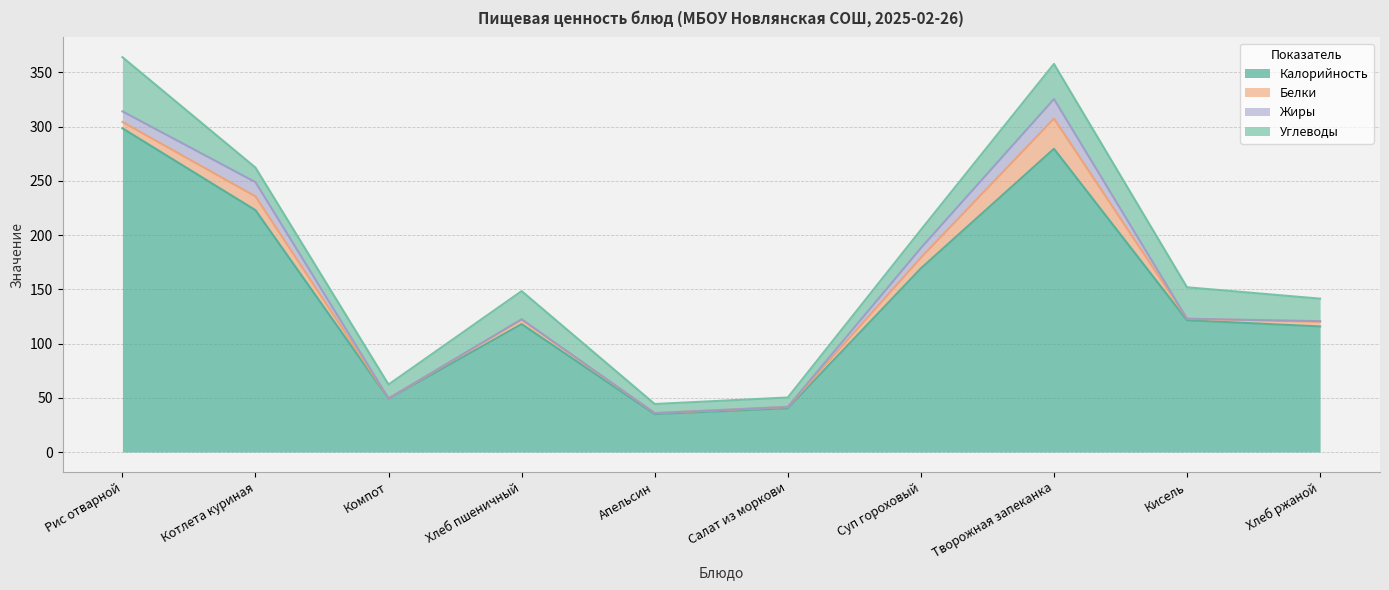

What are all the series names shown in the legend?

Калорийность, Белки, Жиры, Углеводы